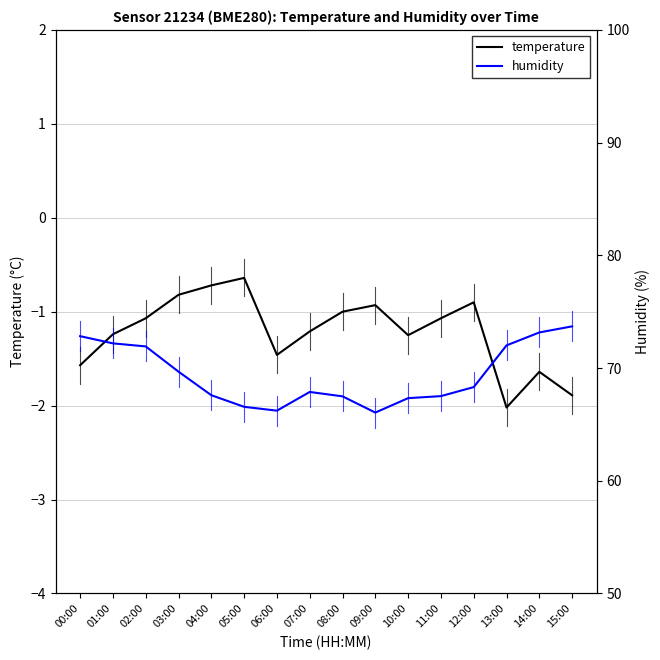

Rank the categories by temperature value from highest to lowest.

05:00, 04:00, 03:00, 12:00, 09:00, 08:00, 02:00, 11:00, 07:00, 01:00, 10:00, 06:00, 00:00, 14:00, 15:00, 13:00